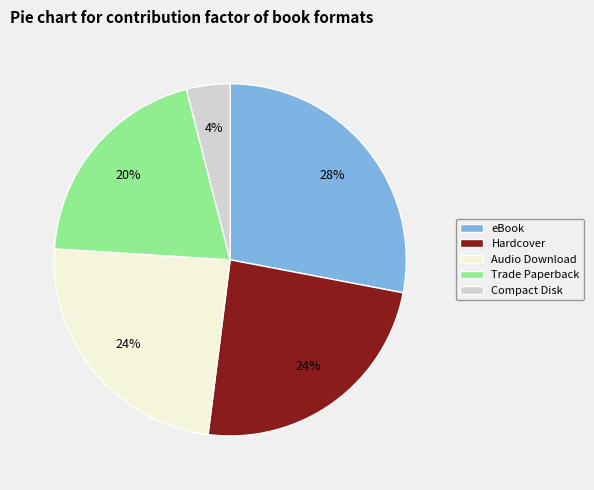

Is there any slice that represents more than half of the pie?

No